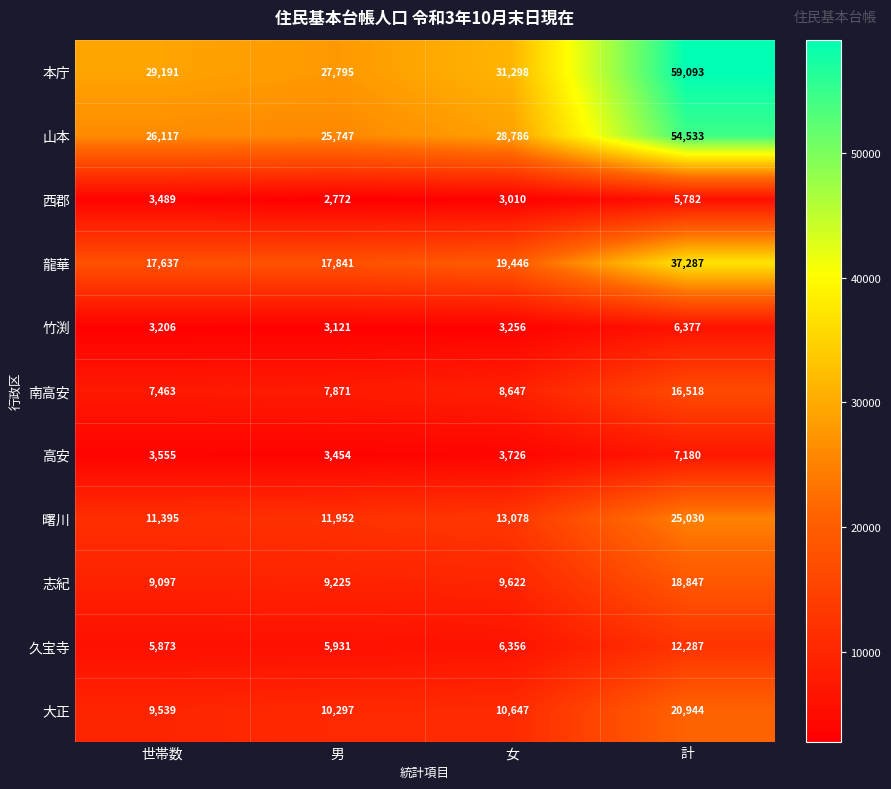

At how many categories does at least one series exceed 12164?

4